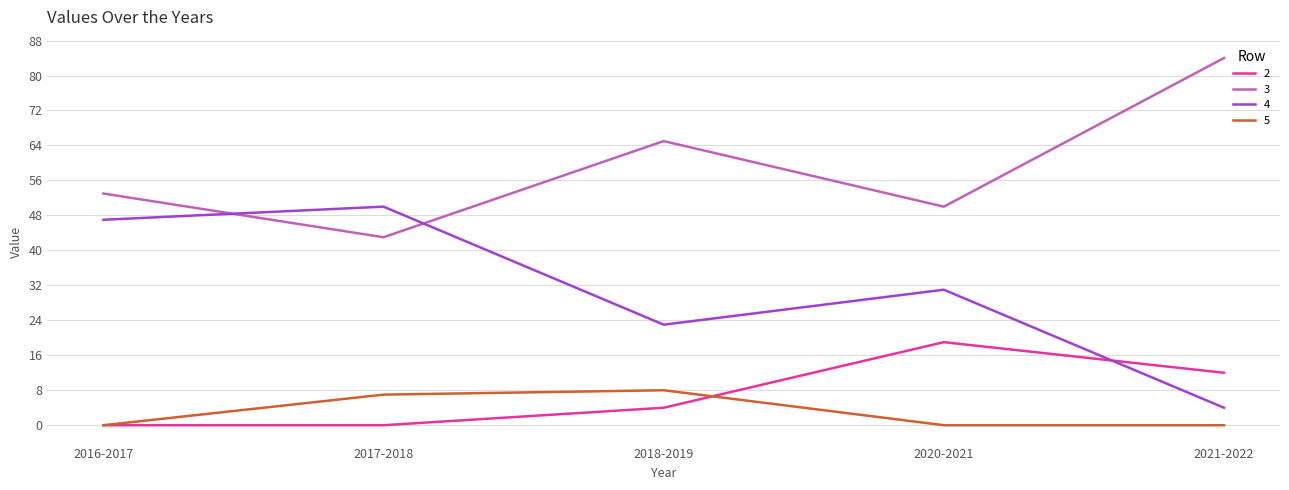

Between which two adjacent categories do 4 and 3 first intersect?

2016-2017 and 2017-2018